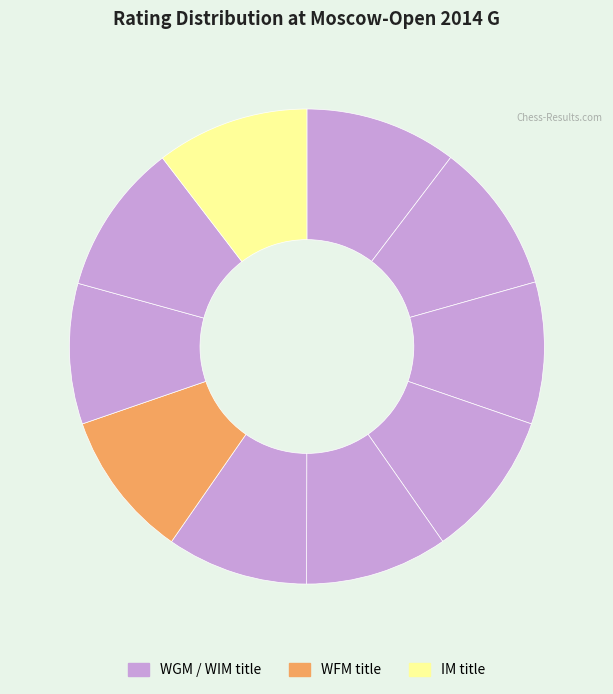

Does any single category account for the majority?

No